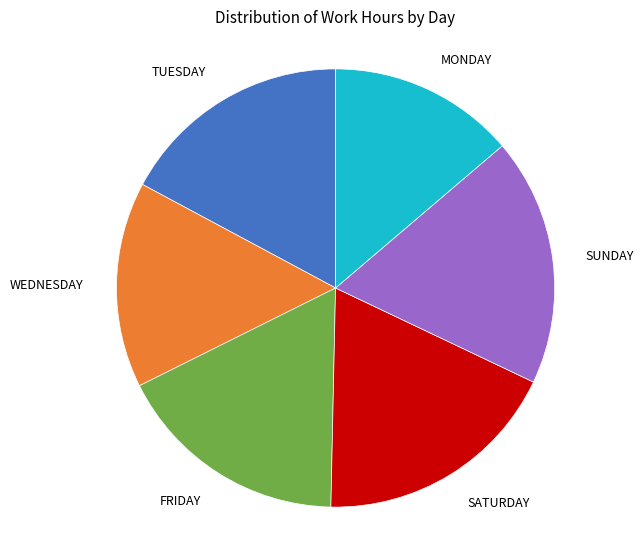

How many slices are in this pie chart?

6